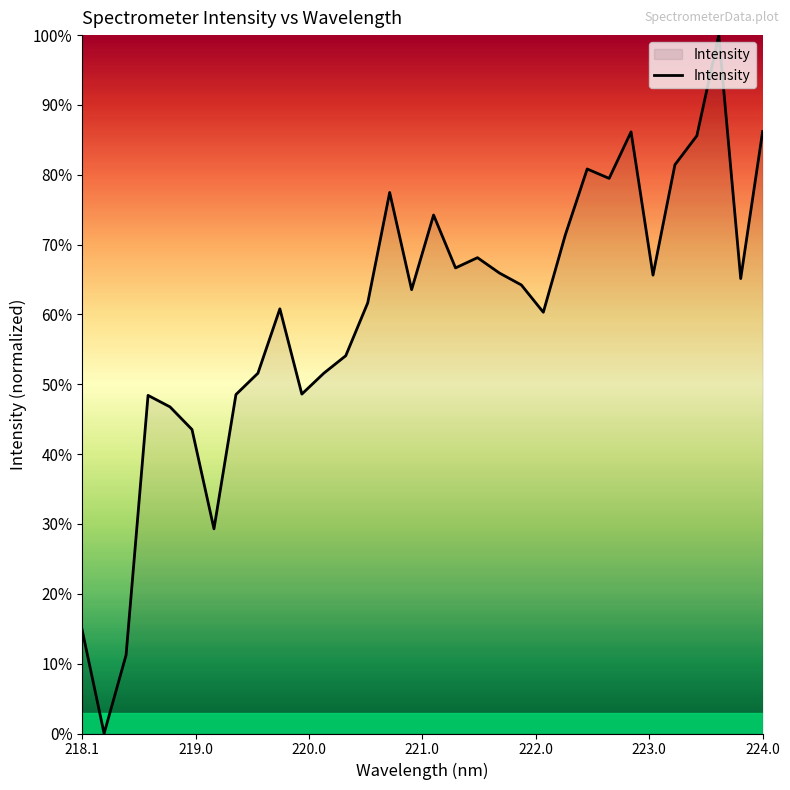

What is the maximum value shown in the chart?

100.0